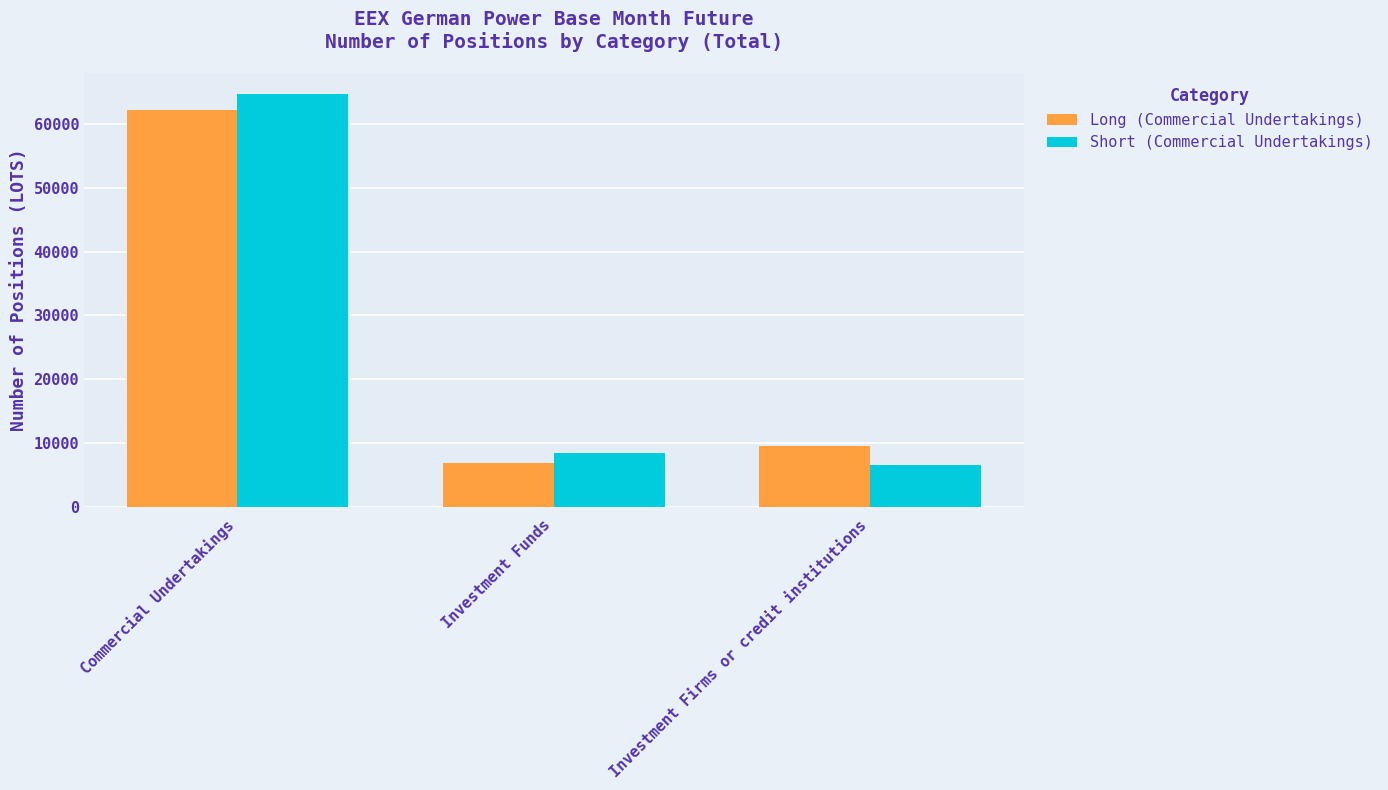

Is it true that Long (Commercial Undertakings) equals 12326.6 at Investment Funds?

False